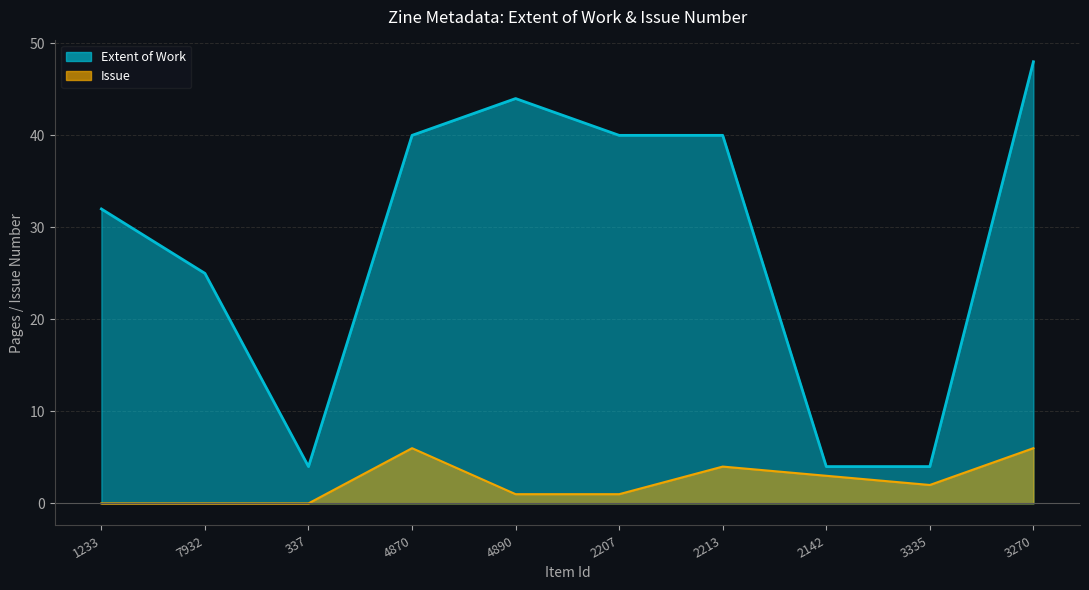

Is the value of Issue at 2213 greater than the value of Extent of Work at 2207?

No